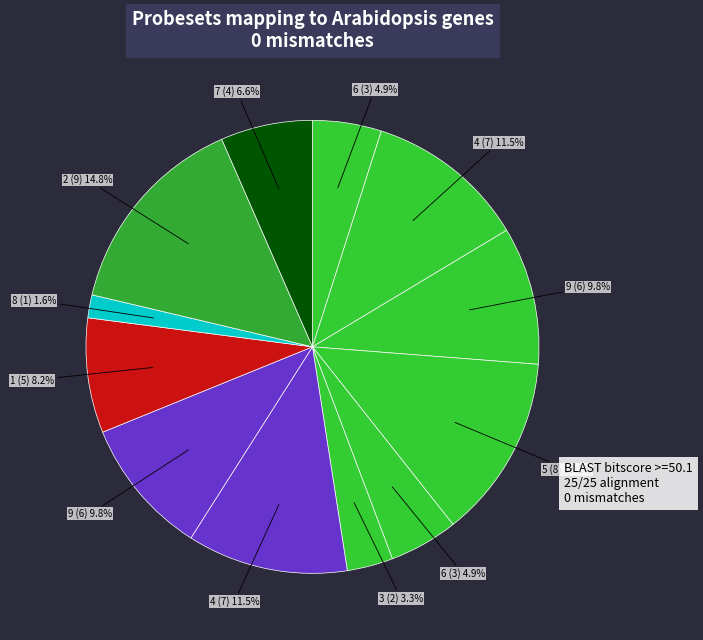

Count the number of slices in the pie.

12